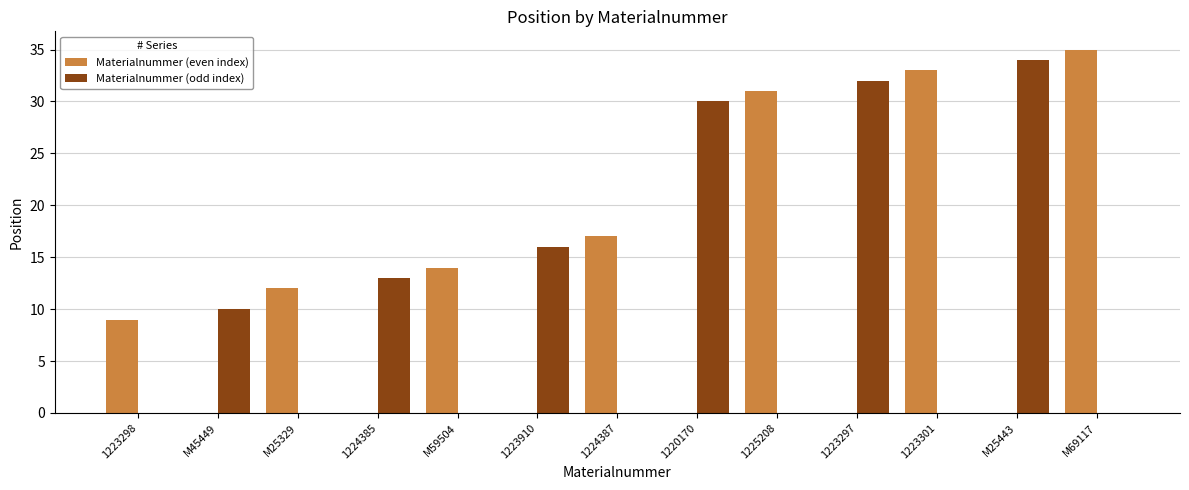

Which series changed the most between 1223298 and M25329?

Materialnummer (even index)